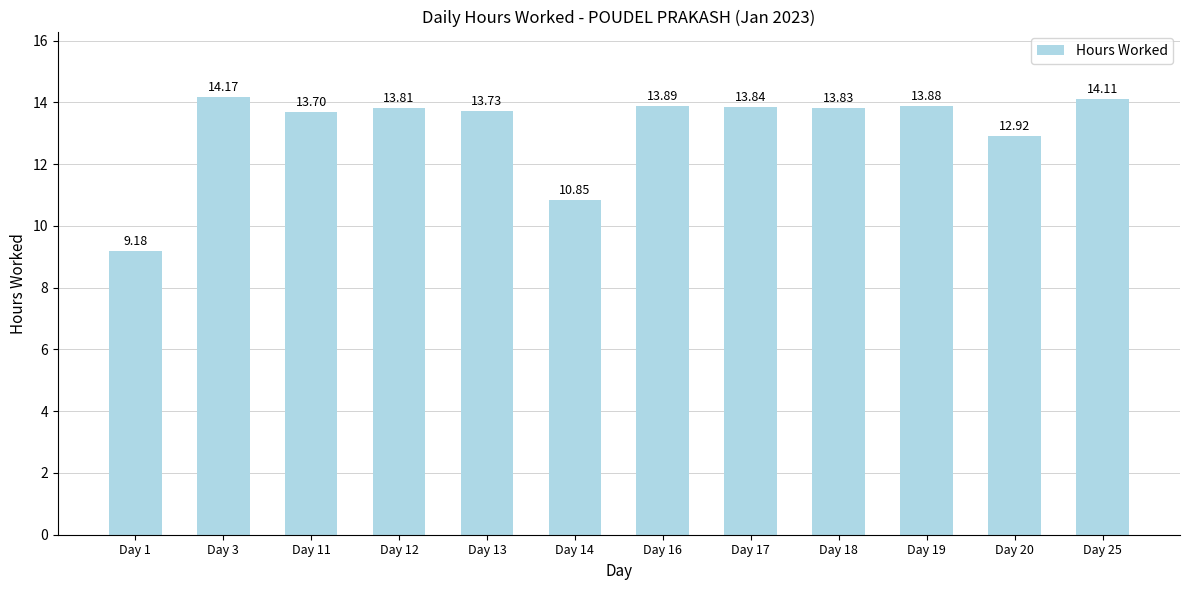

What is the smallest value displayed?

9.2